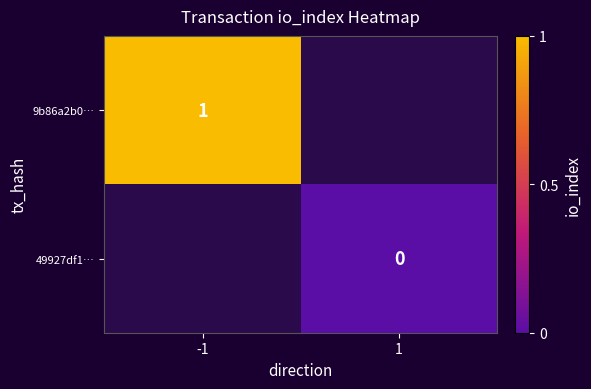

Is it true that 9b86a2b0… equals 1 at -1?

True